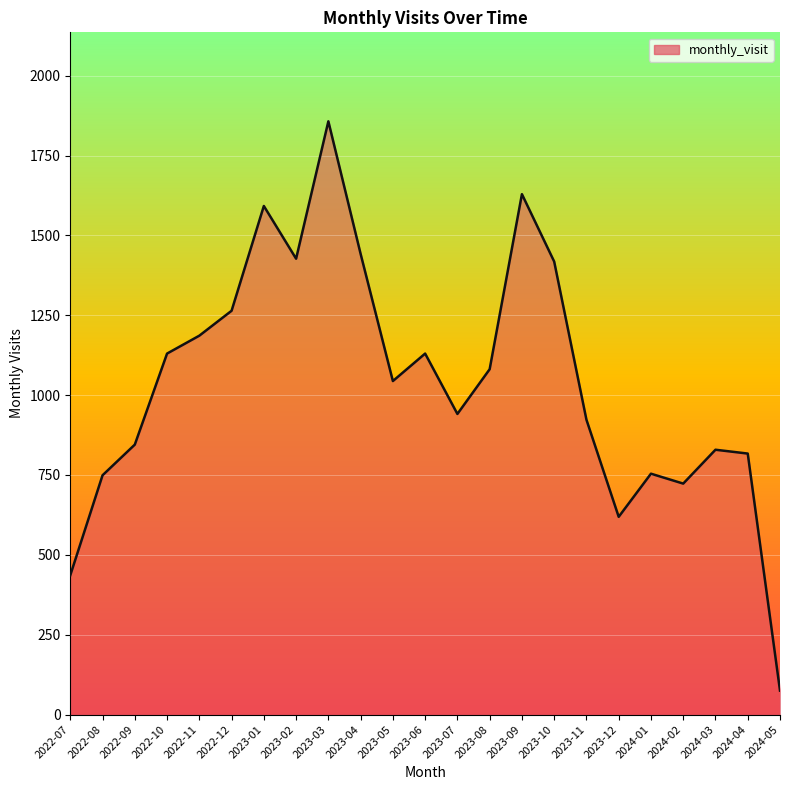

What is the approximate value at 2022-08, to the nearest 100?

700